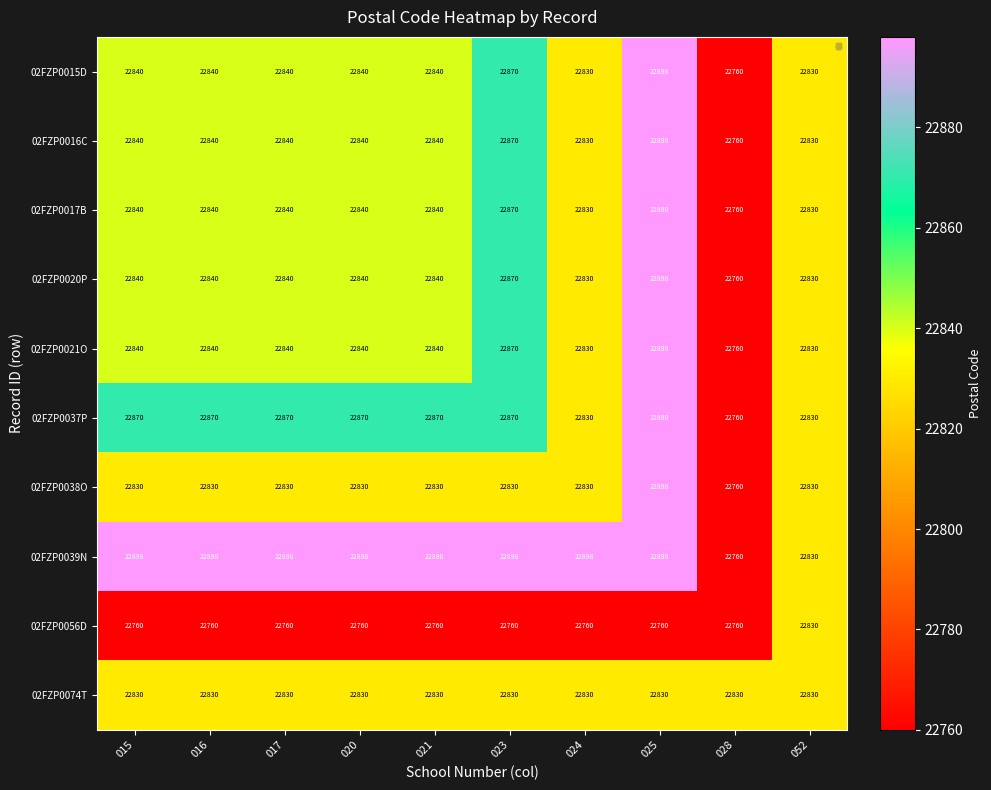

The value of 02FZP0037P at 028 is 14015. True or false?

False